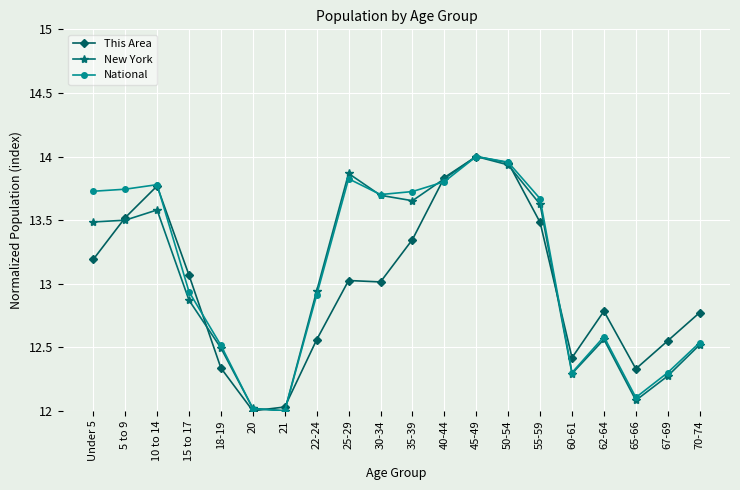

In This Area, how many points are lower than both neighbors (excluding endpoints)?

4